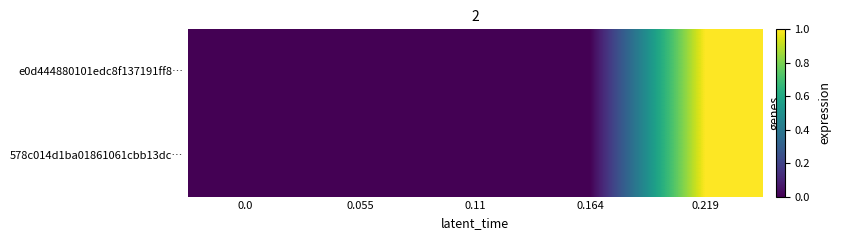

At which category is the sum across all series the highest?

0.219